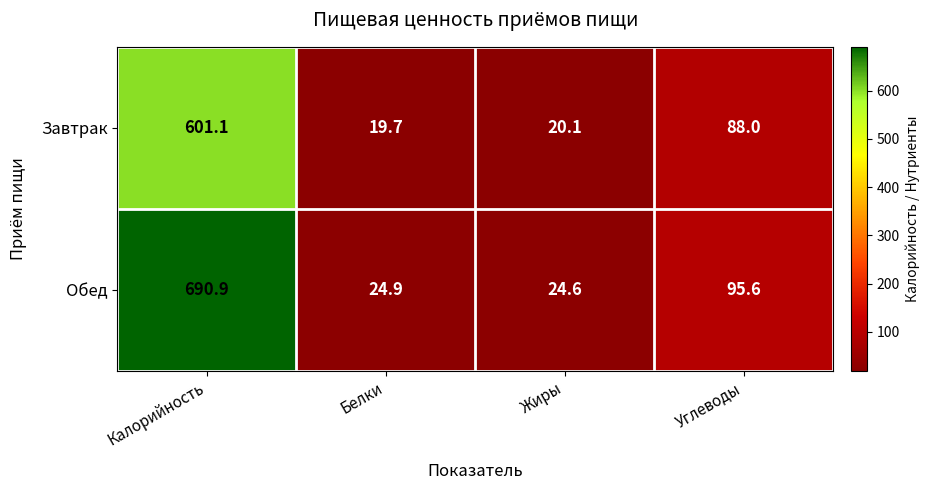

What is the difference between the maximum and minimum values in the Обед series?

666.3